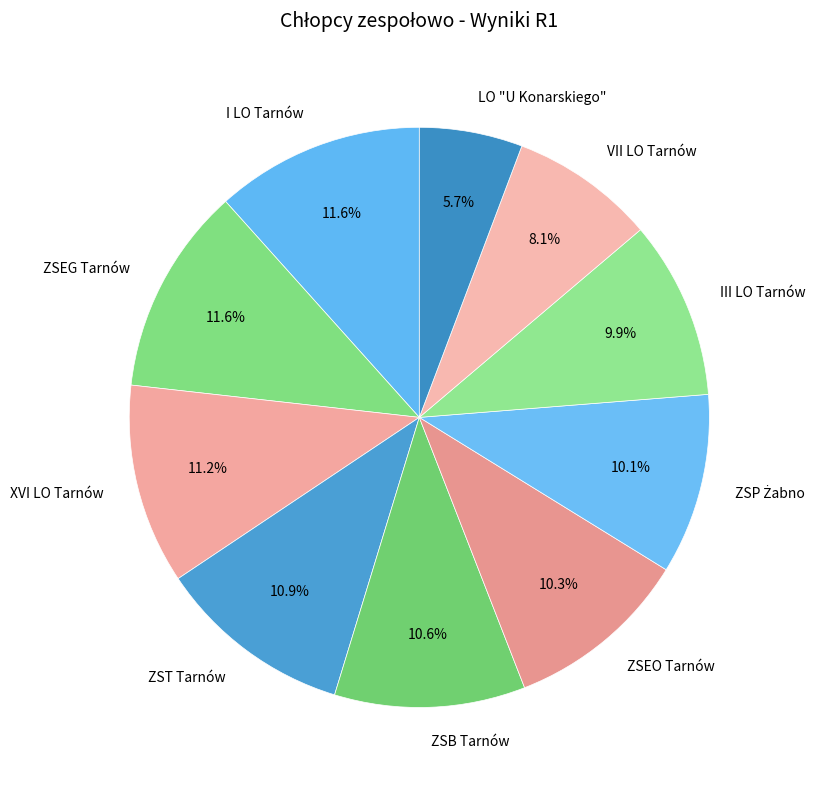

Approximately how many times larger is the value at ZSEO Tarnów compared to XVI LO Tarnów?

0.9